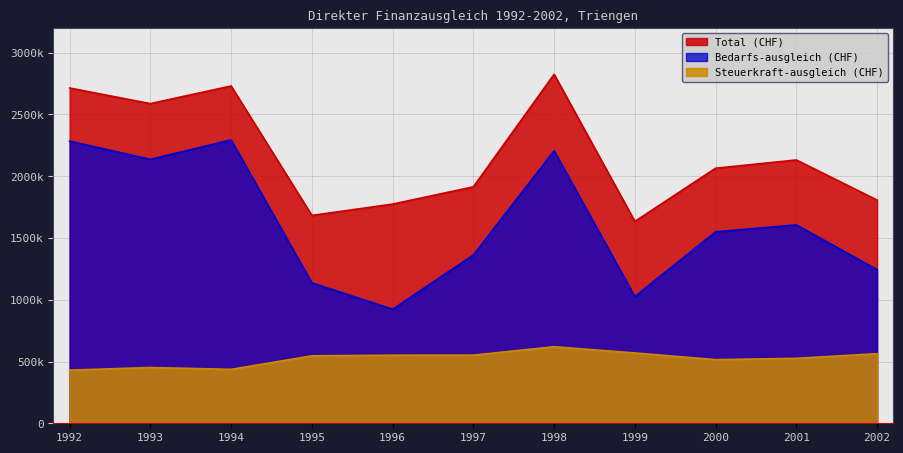

Which category has the lowest value in the Bedarfs-ausgleich (CHF) series?

1996